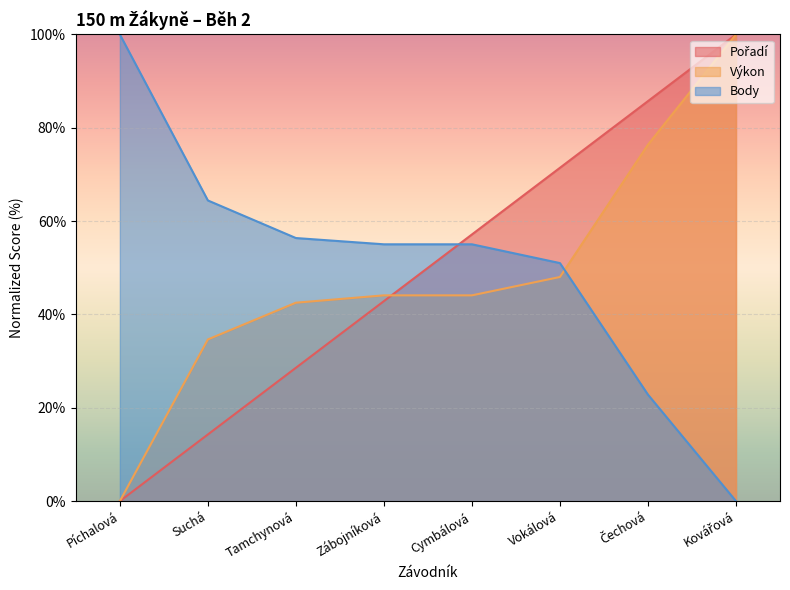

Which series has the largest total across all categories?

Body